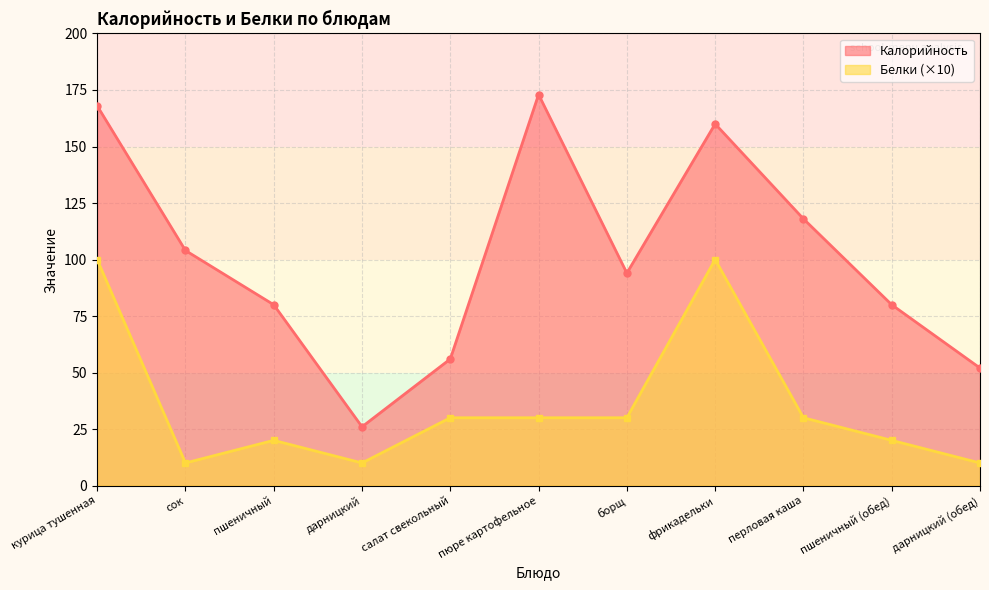

What is the difference between the maximum and second lowest values in the Калорийность series?

121